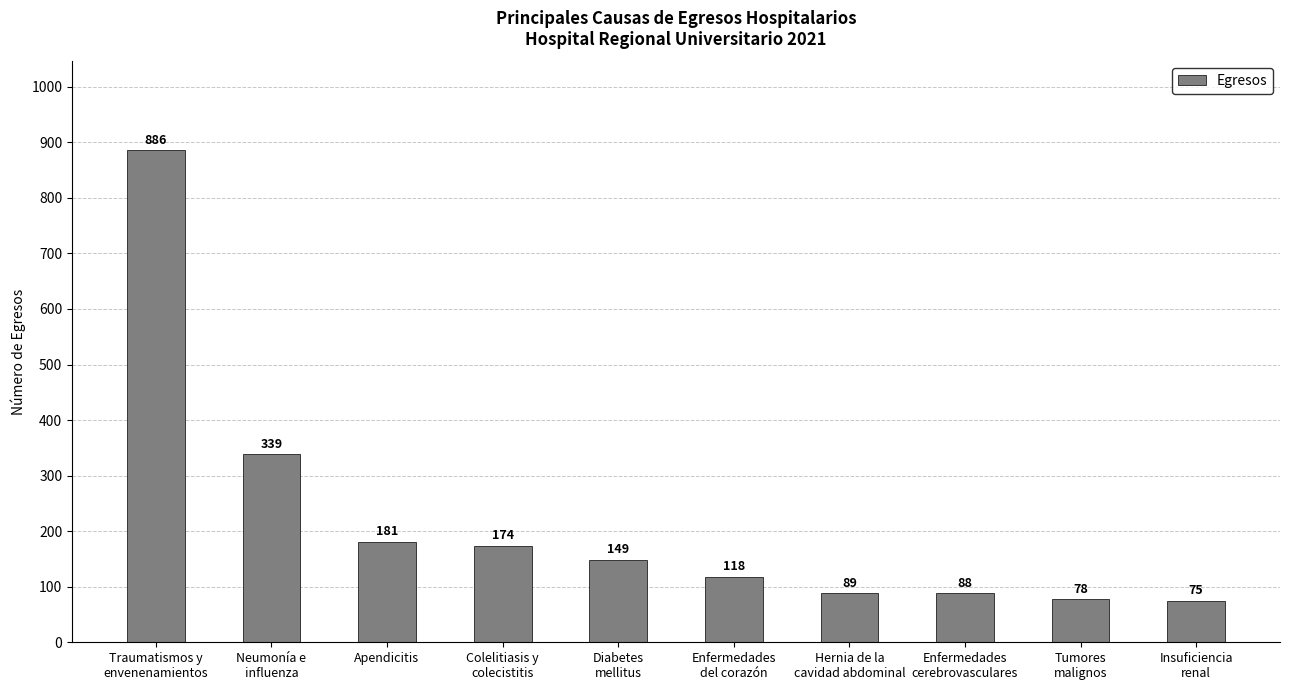

True or false: the data shows 89 at Hernia de la
cavidad abdominal.

True